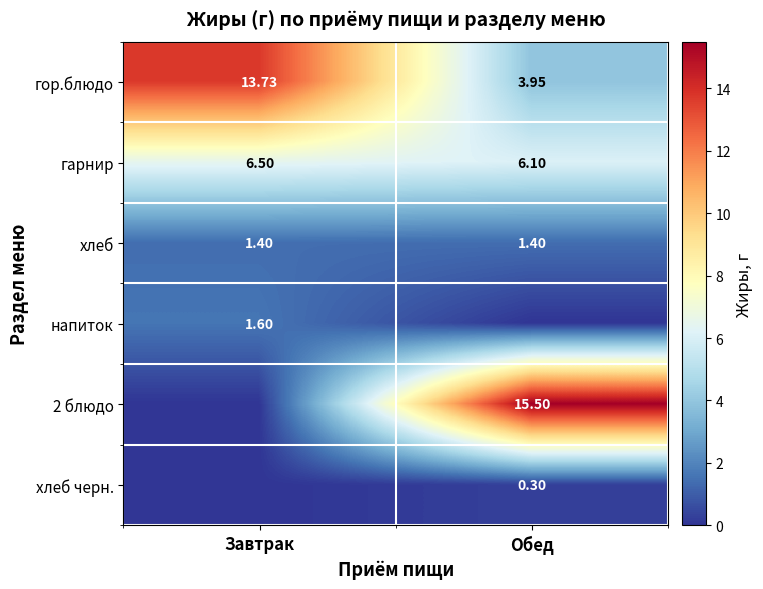

Where is гор.блюдо nearest to the value 8?

Обед